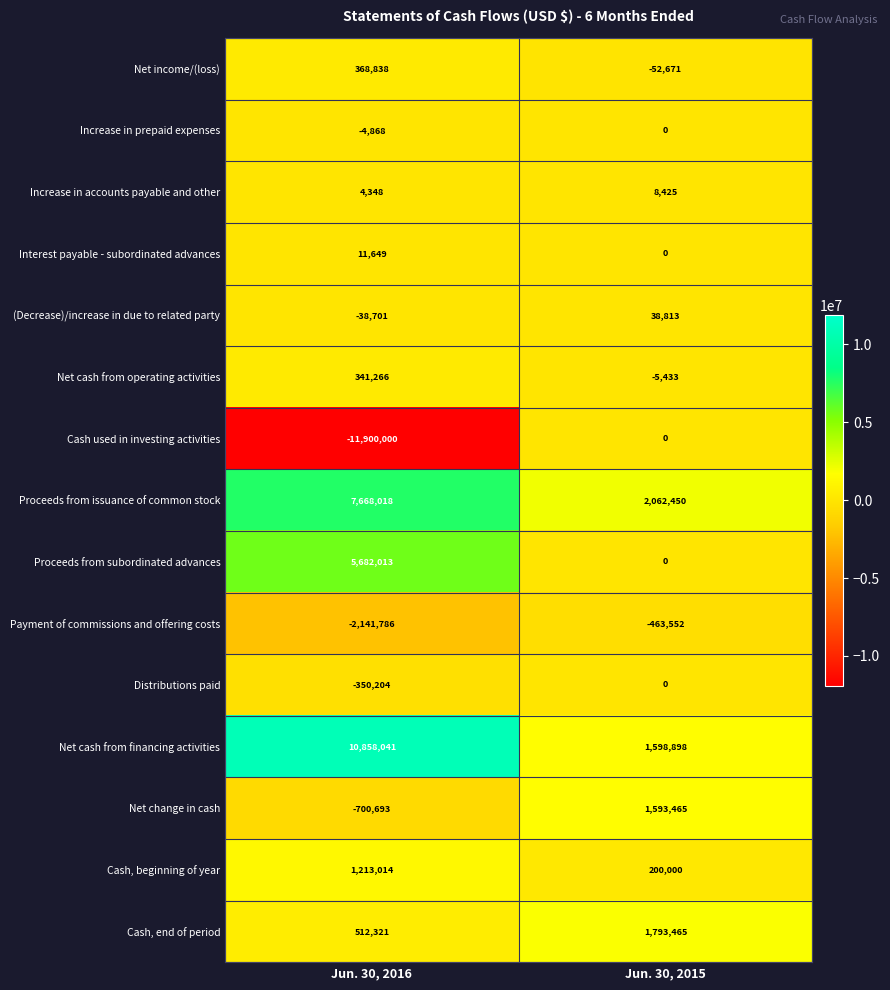

Which series changed the most between Jun. 30, 2016 and Jun. 30, 2015?

Cash used in investing activities